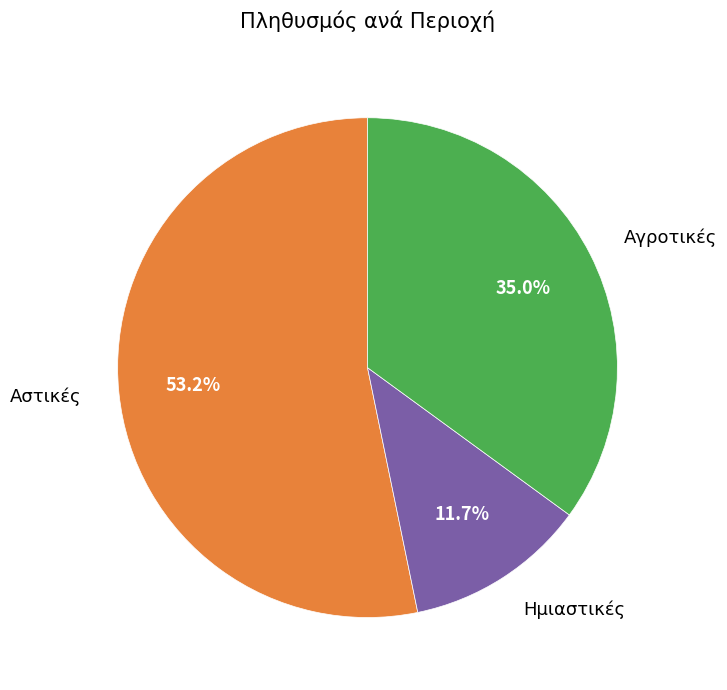

Is there any slice that represents more than half of the pie?

Yes